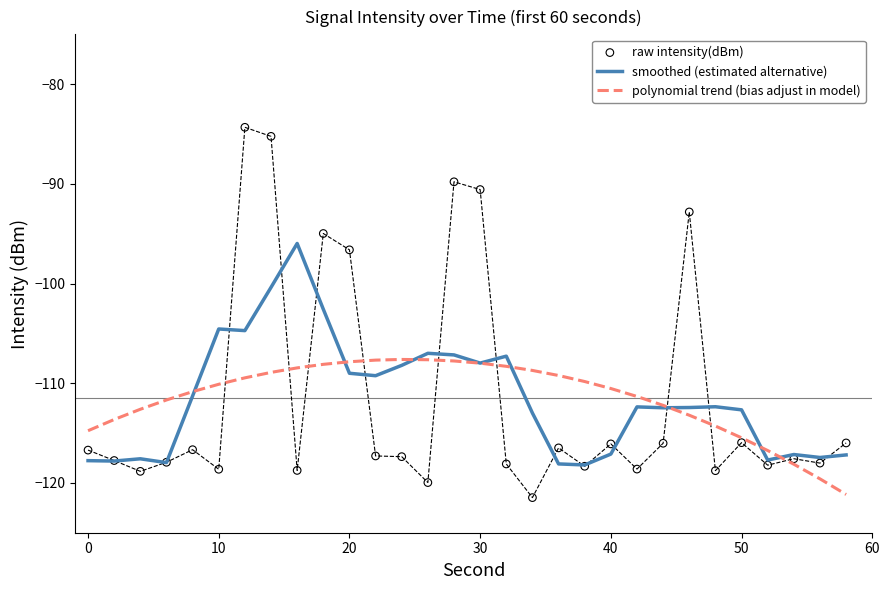

Which series contains the lowest Y value?

raw intensity(dBm)